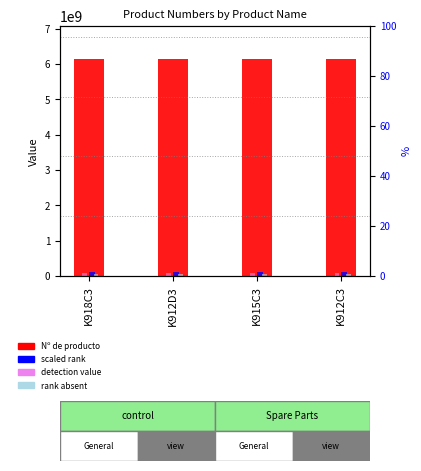

What is the minimum value shown in the chart?

61517011.1